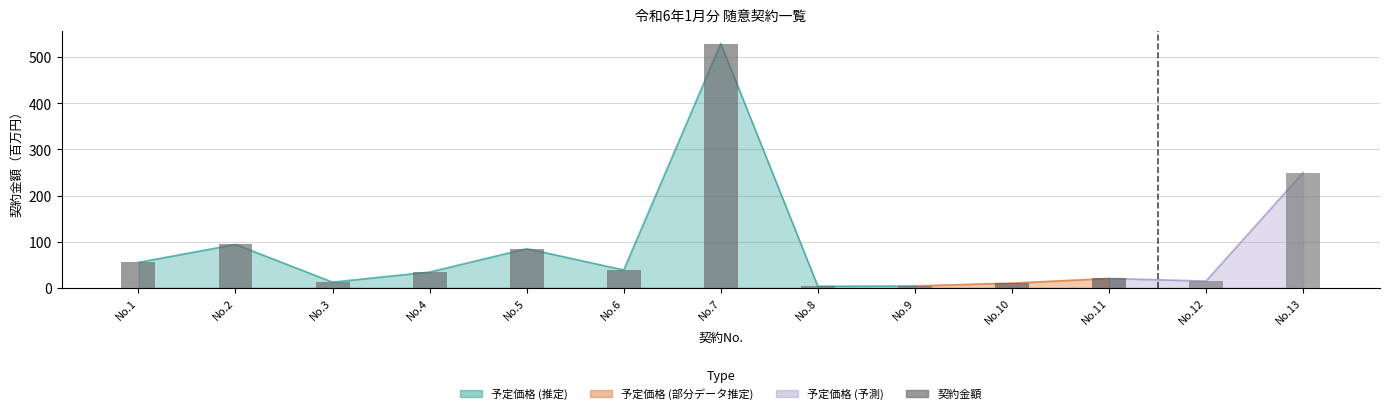

What is the difference between the maximum and minimum values?

526.4